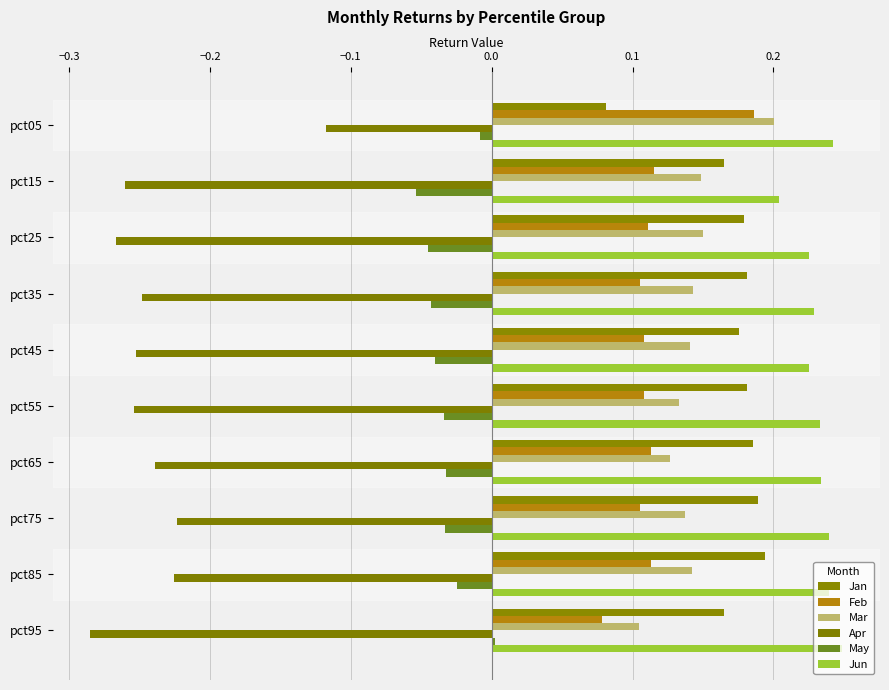

Reading left to right, extract all data points from this chart.

Jan: 0.1	0.2	0.2	0.2	0.2	0.2	0.2	0.2	0.2	0.2
Feb: 0.2	0.1	0.1	0.1	0.1	0.1	0.1	0.1	0.1	0.1
Mar: 0.2	0.1	0.2	0.1	0.1	0.1	0.1	0.1	0.1	0.1
Apr: -0.1	-0.3	-0.3	-0.2	-0.3	-0.3	-0.2	-0.2	-0.2	-0.3
May: -0.0	-0.1	-0.0	-0.0	-0.0	-0.0	-0.0	-0.0	-0.0	0.0
Jun: 0.2	0.2	0.2	0.2	0.2	0.2	0.2	0.2	0.2	0.2